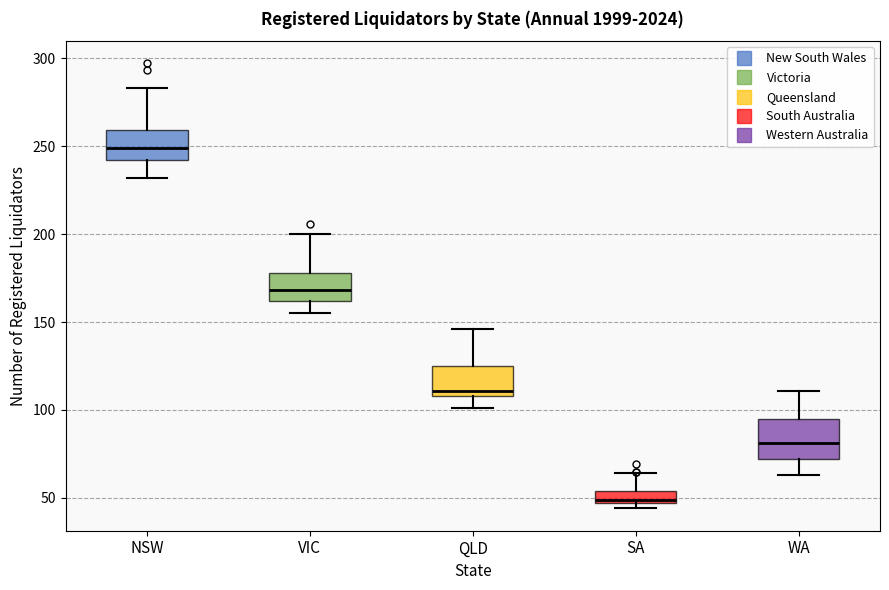

Which box has the lowest median line?

SA